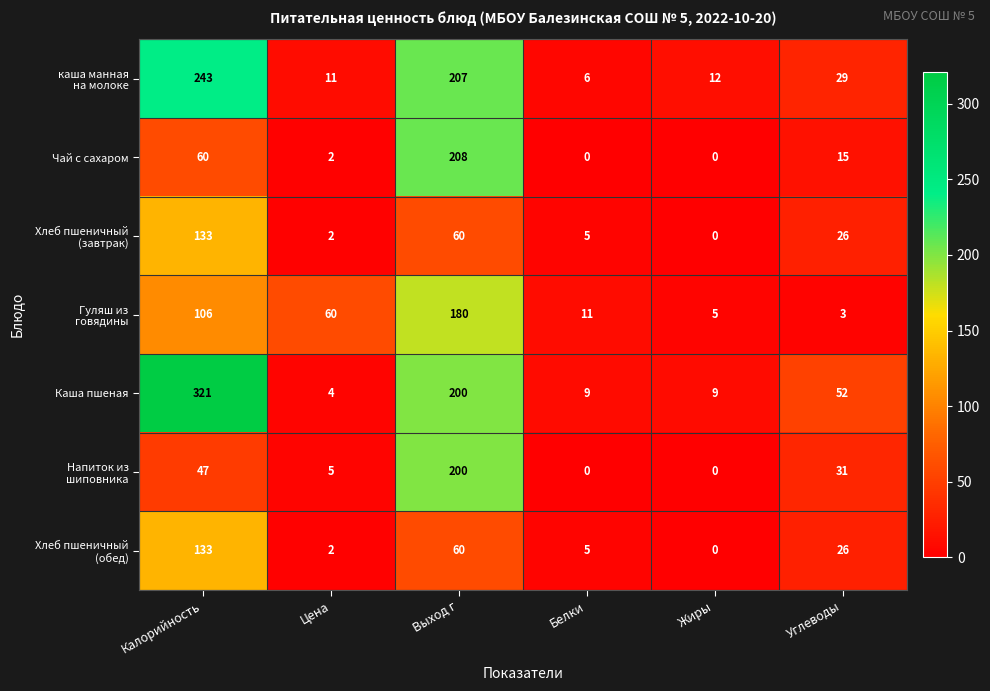

Which series has the largest total across all categories?

Каша пшеная